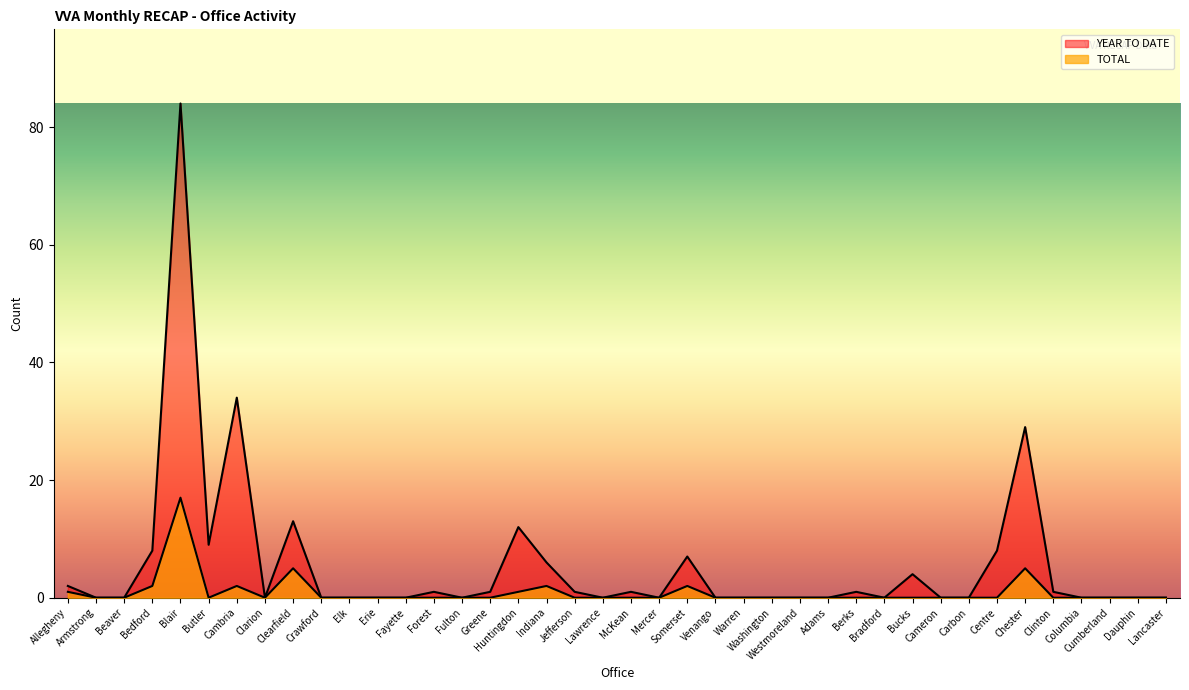

What is the difference between the maximum and minimum values in the TOTAL series?

17